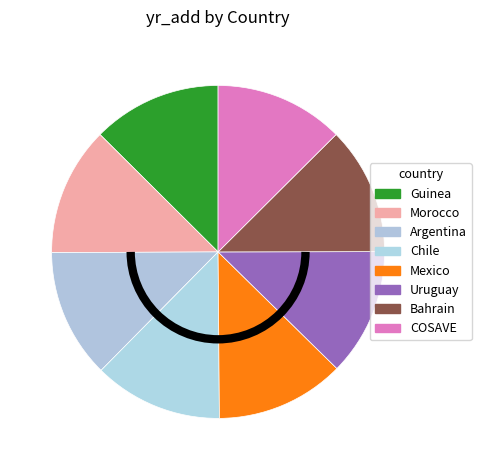

Count the number of slices in the pie.

8